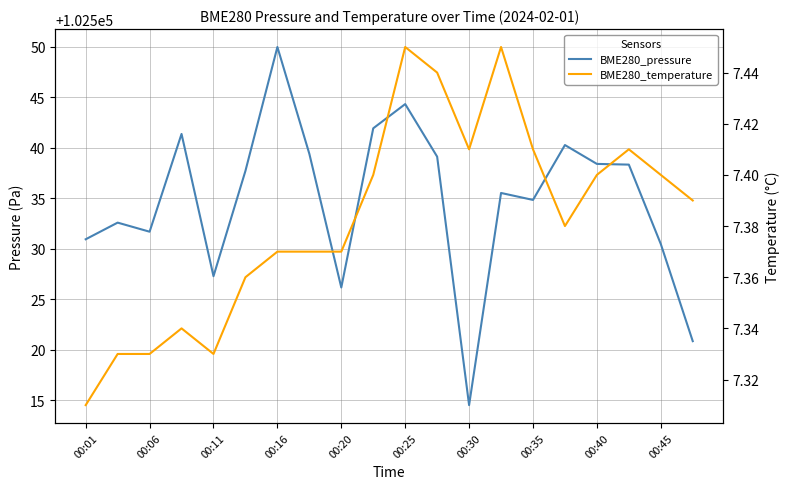

Is the value of BME280_temperature at 13 greater than the value of BME280_pressure at 00:20?

No